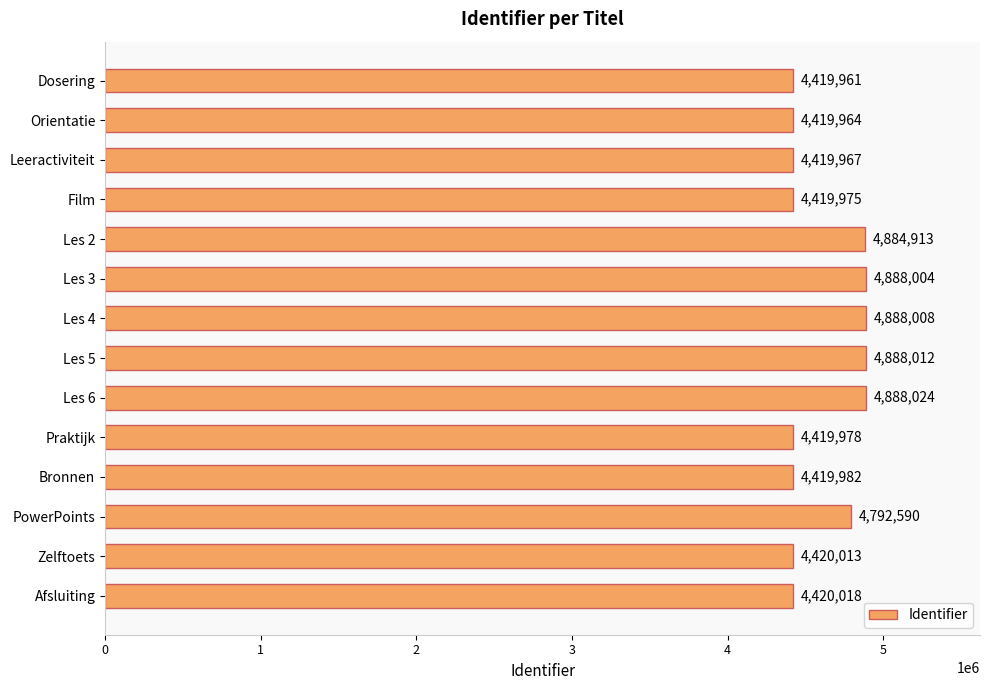

Rank the categories by value from lowest to highest.

Dosering, Orientatie, Leeractiviteit, Film, Praktijk, Bronnen, Zelftoets, Afsluiting, PowerPoints, Les 2, Les 3, Les 4, Les 5, Les 6